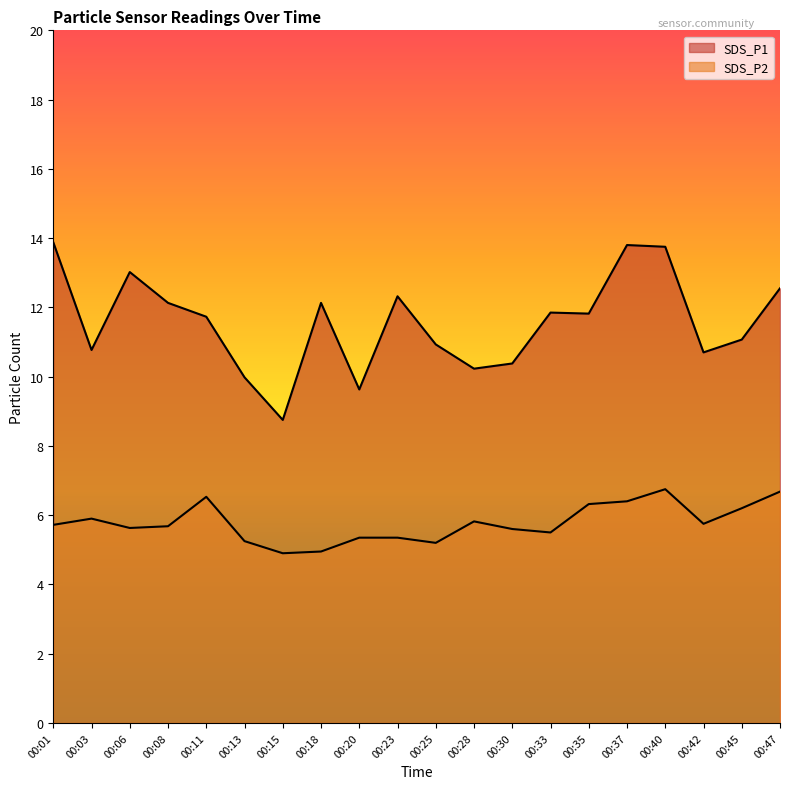

Rank the series by their average value, from highest to lowest.

SDS_P1, SDS_P2